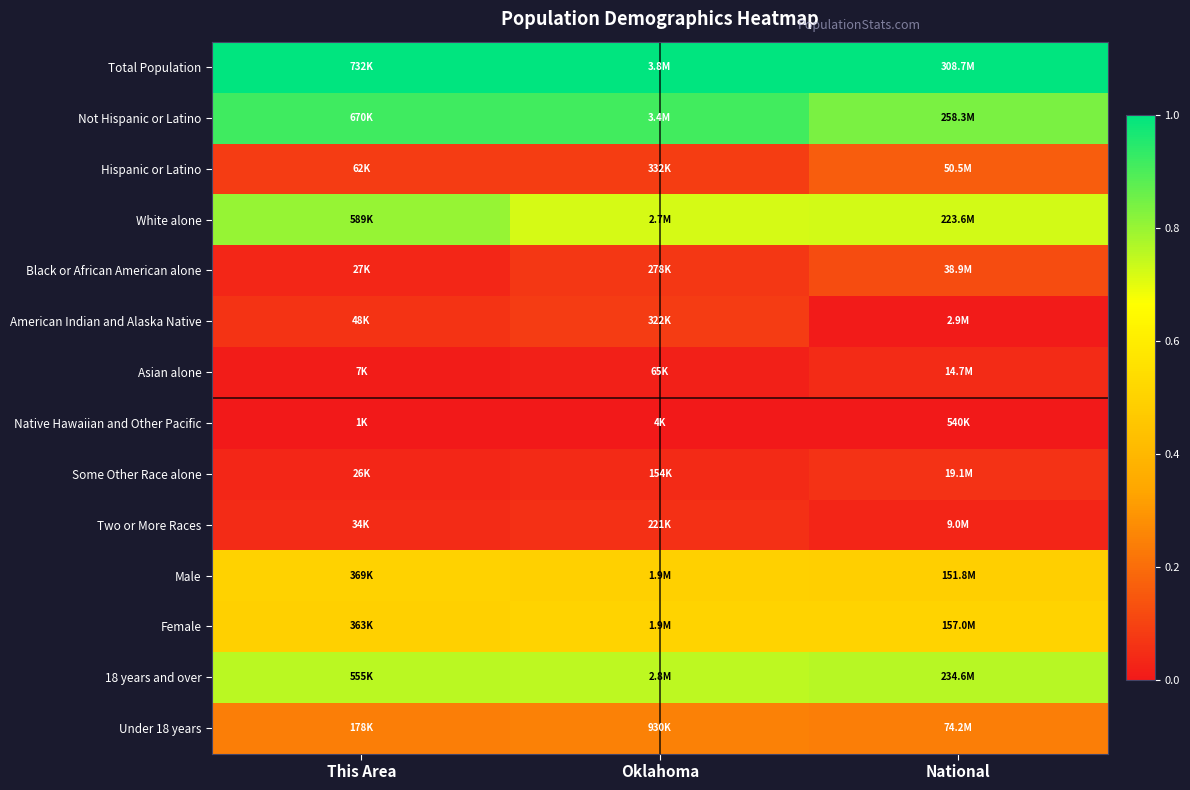

Reading left to right, transcribe all the data shown in this chart.

Total Population: This Area=1.0	Oklahoma=1.0	National=1.0
Not Hispanic or Latino: This Area=0.9	Oklahoma=0.9	National=0.8
Hispanic or Latino: This Area=0.1	Oklahoma=0.1	National=0.2
White alone: This Area=0.8	Oklahoma=0.7	National=0.7
Black or African American alone: This Area=0.0	Oklahoma=0.1	National=0.1
American Indian and Alaska Native: This Area=0.1	Oklahoma=0.1	National=0.0
Asian alone: This Area=0.0	Oklahoma=0.0	National=0.0
Native Hawaiian and Other Pacific: This Area=0.0	Oklahoma=0.0	National=0.0
Some Other Race alone: This Area=0.0	Oklahoma=0.0	National=0.1
Two or More Races: This Area=0.0	Oklahoma=0.1	National=0.0
Male: This Area=0.5	Oklahoma=0.5	National=0.5
Female: This Area=0.5	Oklahoma=0.5	National=0.5
18 years and over: This Area=0.8	Oklahoma=0.8	National=0.8
Under 18 years: This Area=0.2	Oklahoma=0.2	National=0.2